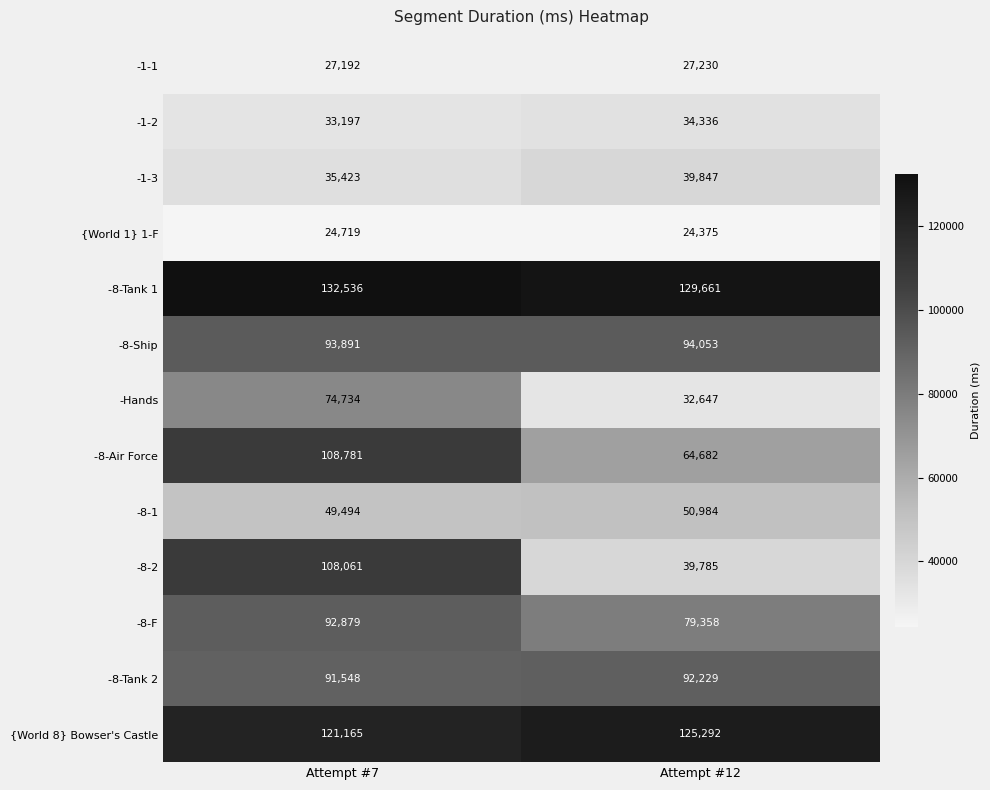

What is the sum of all {World 8} Bowser's Castle values?

246457